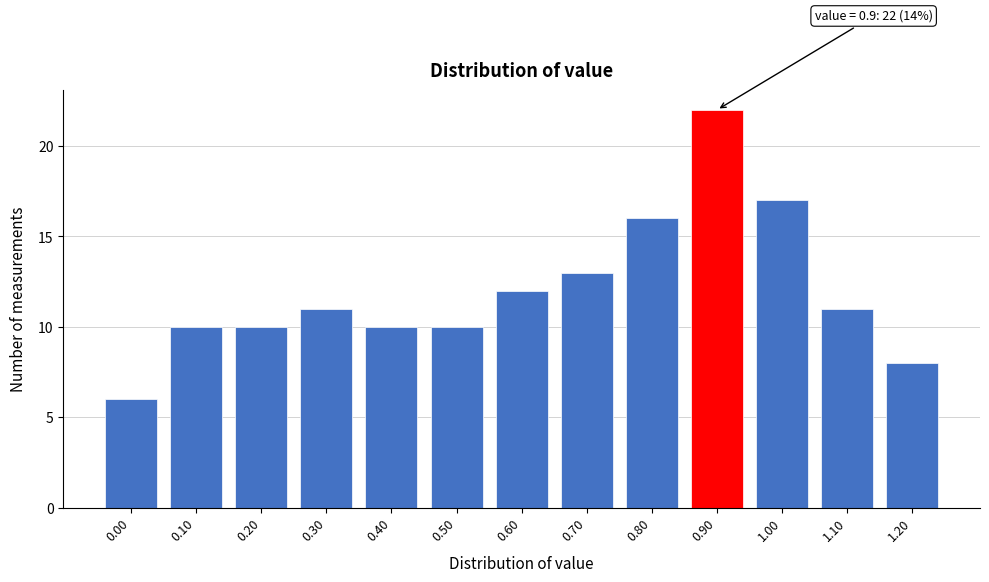

Which range on the x-axis has the tallest bar?

0.85 to 0.95